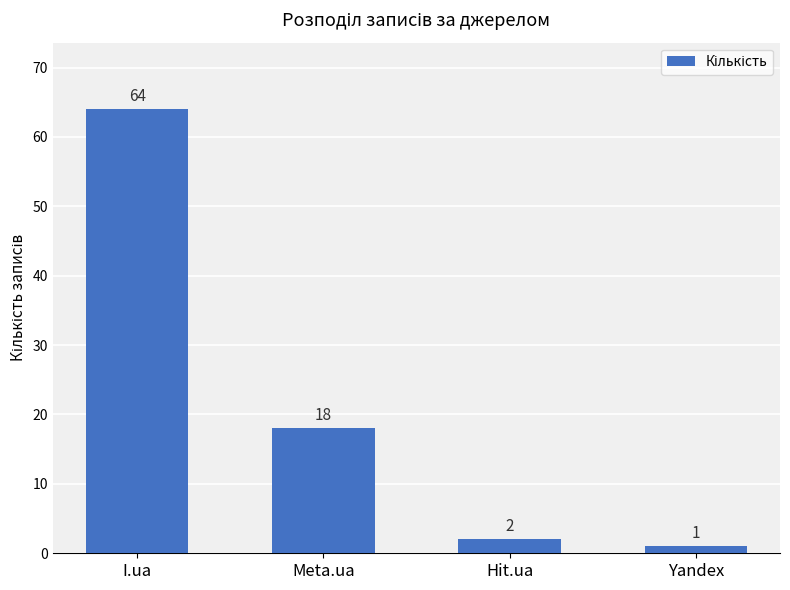

Reading left to right, list all the values displayed in this chart.

I.ua=64	Meta.ua=18	Hit.ua=2	Yandex=1